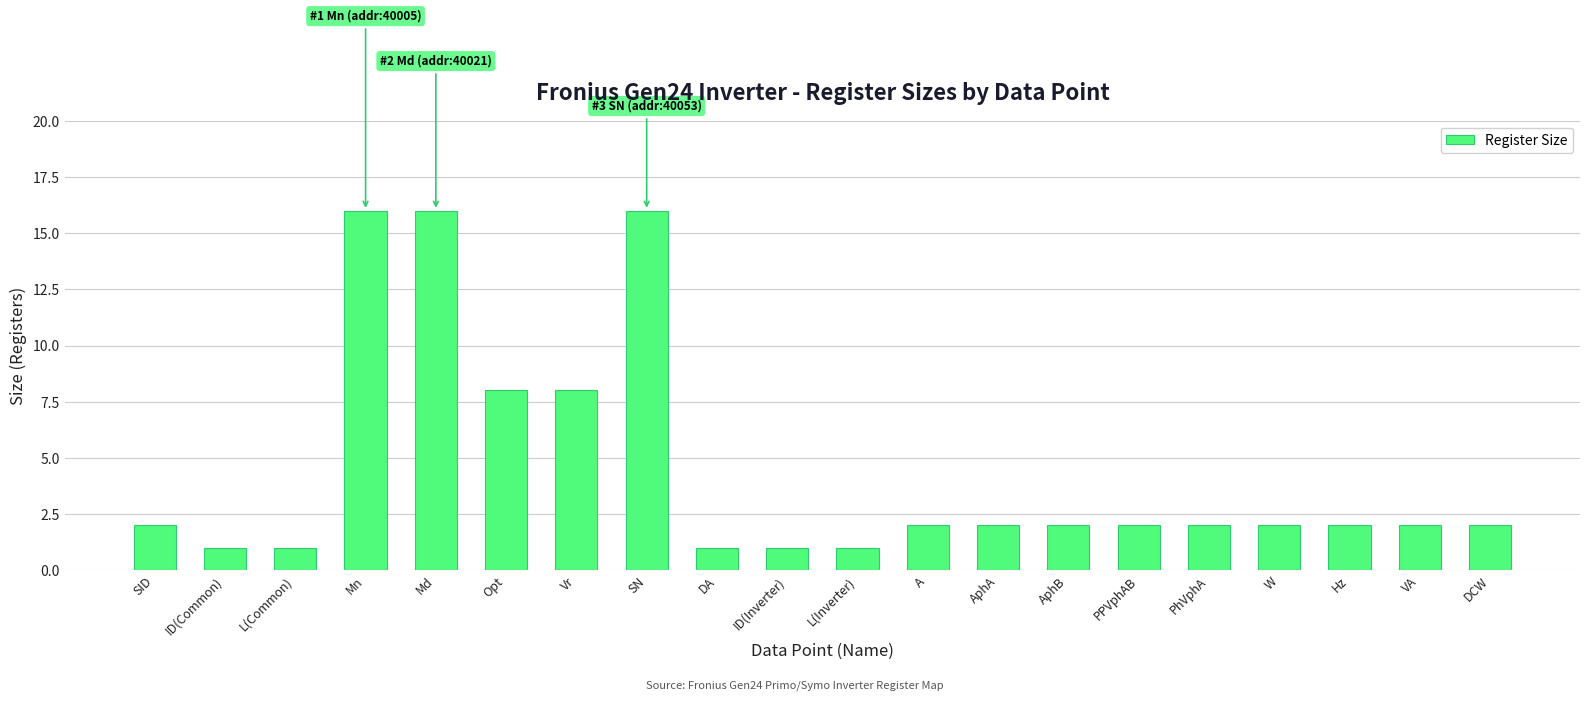

What is the value of the 18th bar from the left?

2